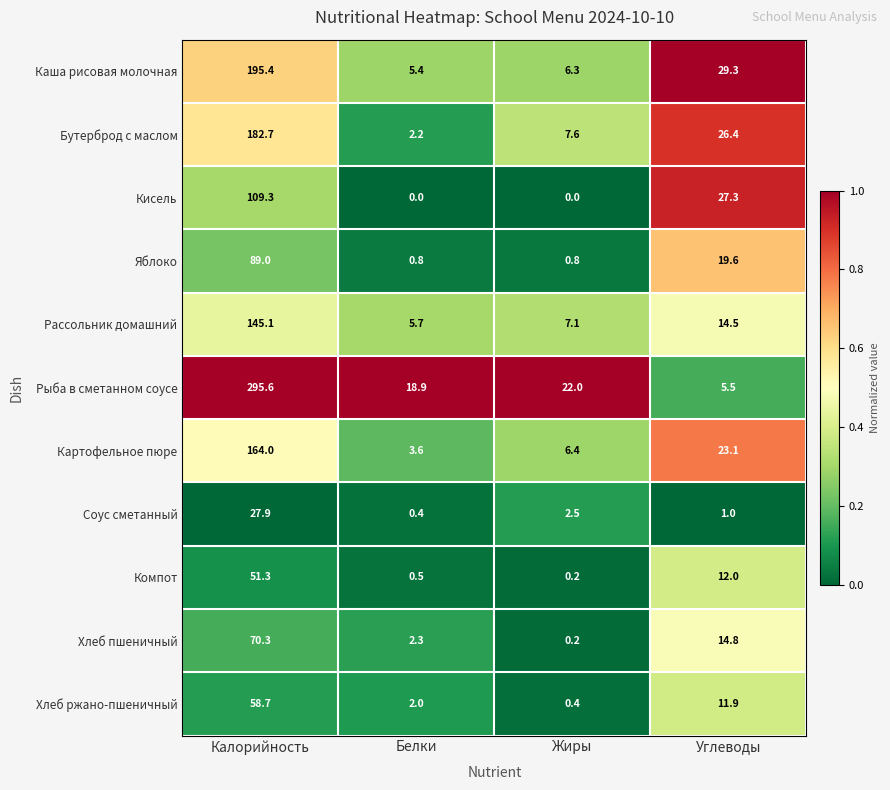

Where does the Хлеб пшеничный series first go above 14?

Калорийность